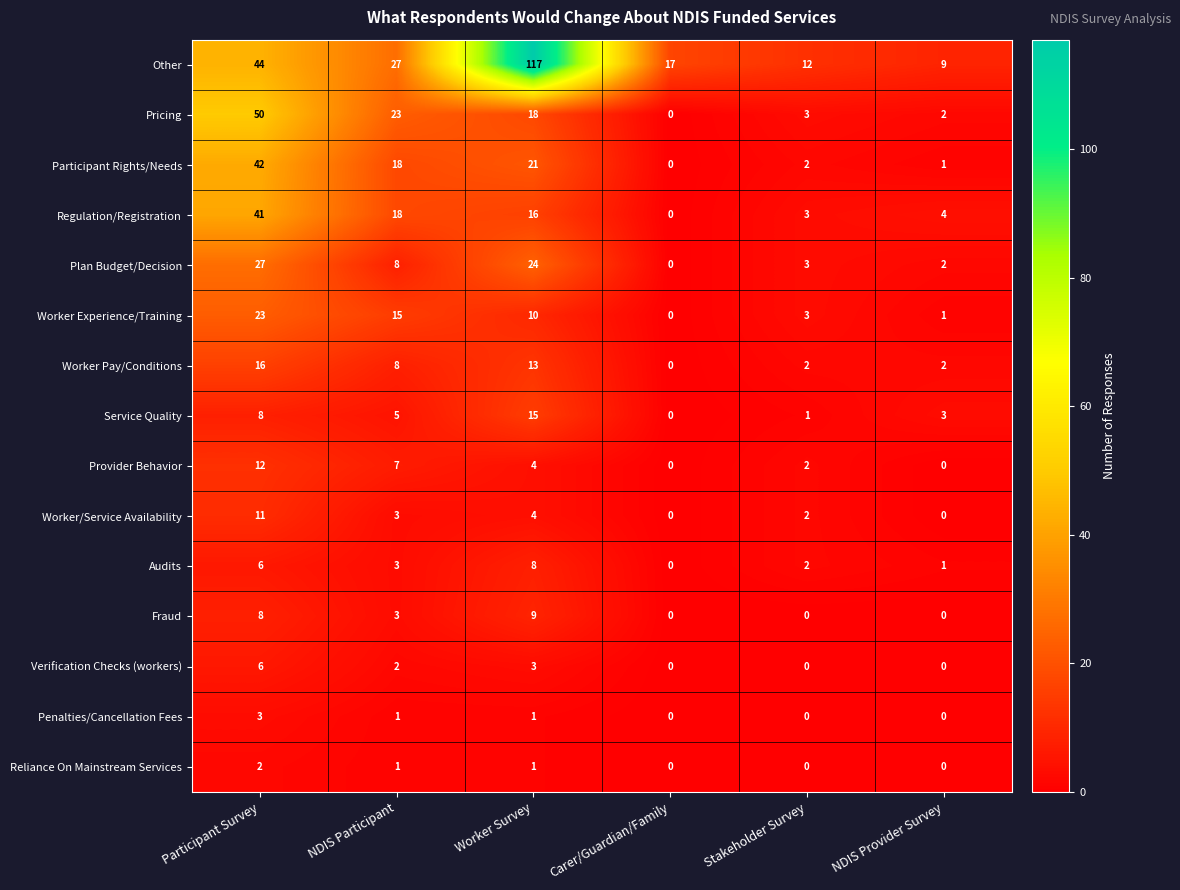

Is it true that Participant Rights/Needs equals 0 at Carer/Guardian/Family?

True